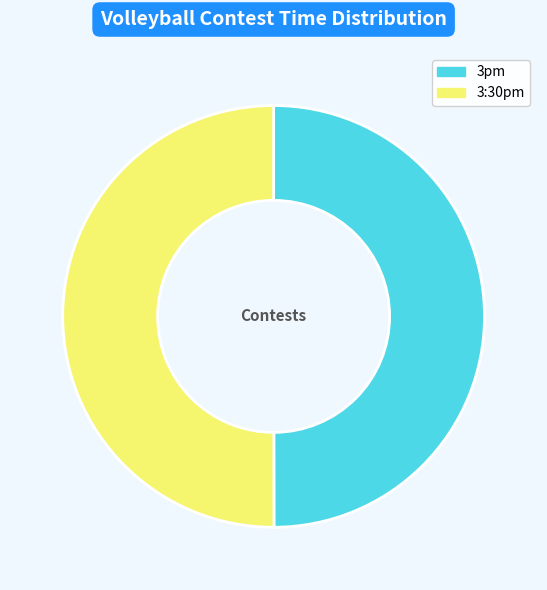

Do 3pm and 3:30pm together represent more than half of the pie?

Yes